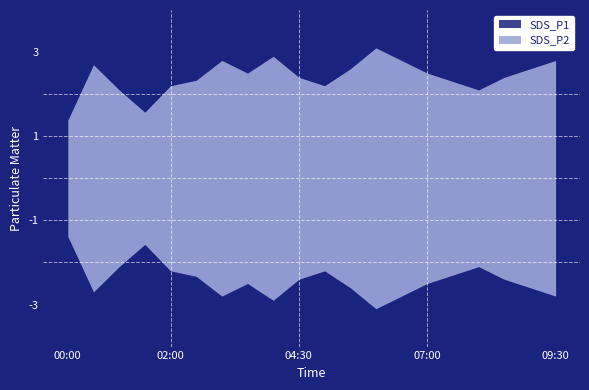

Which category has the lowest value in the SDS_P2 series?

00:00